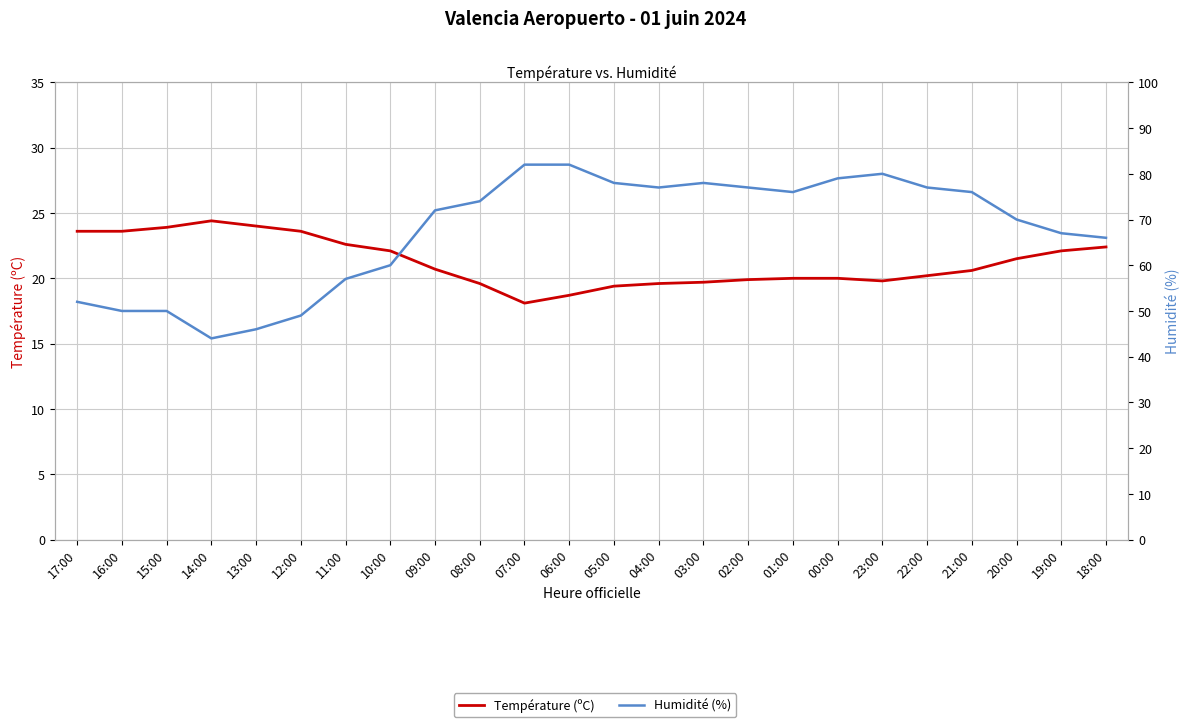

At which label is Température (ºC) closest to 21?

09:00